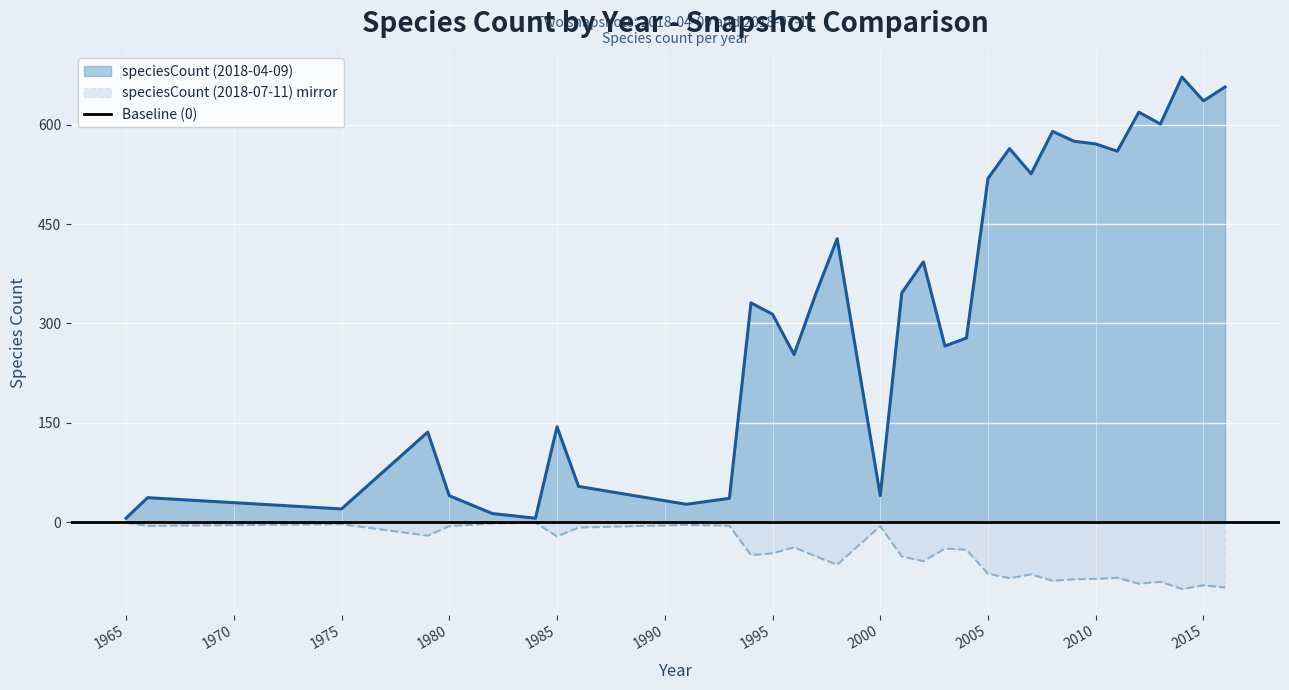

What is the average value of the speciesCount (2018-04-09) series?

321.3